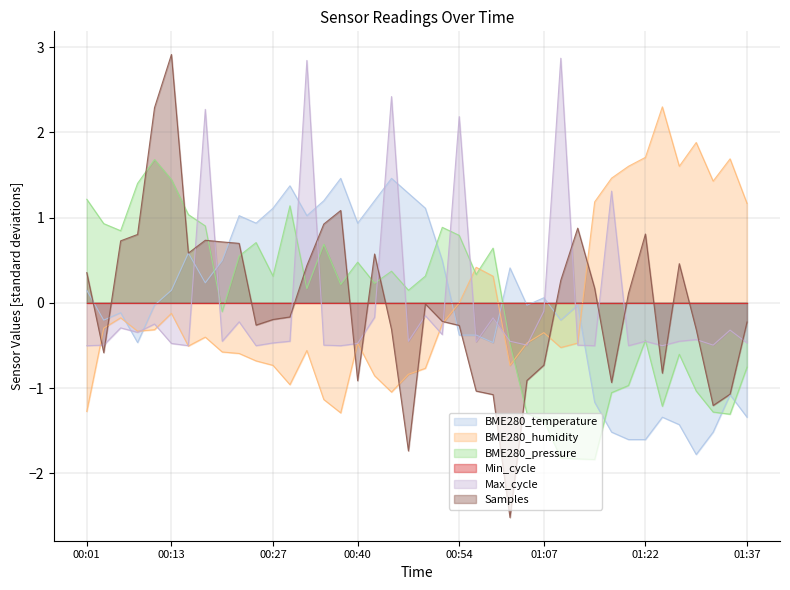

What is the smallest value displayed?

-2.5